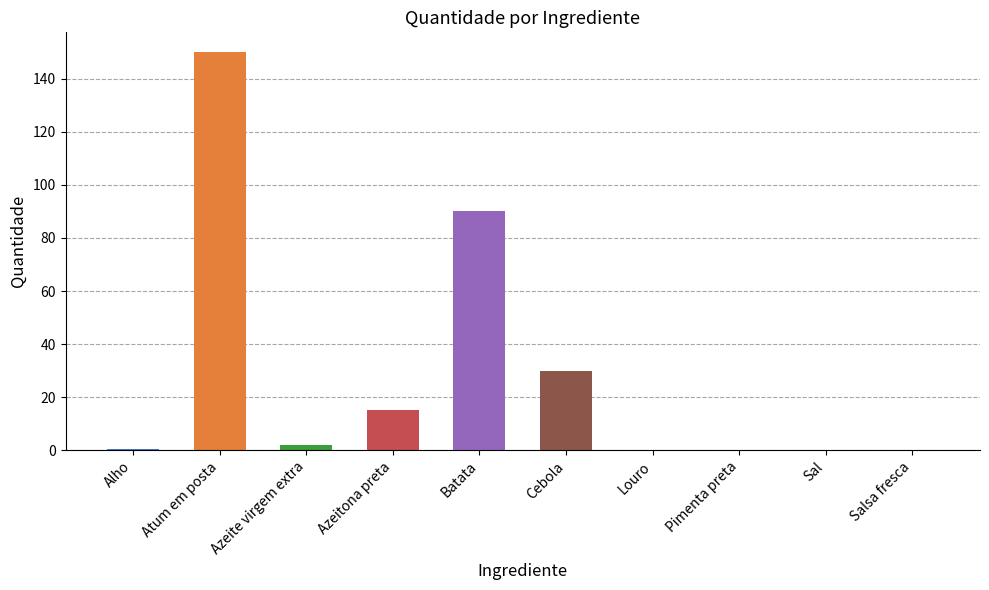

Is it true that the value at Cebola is 30.0?

True